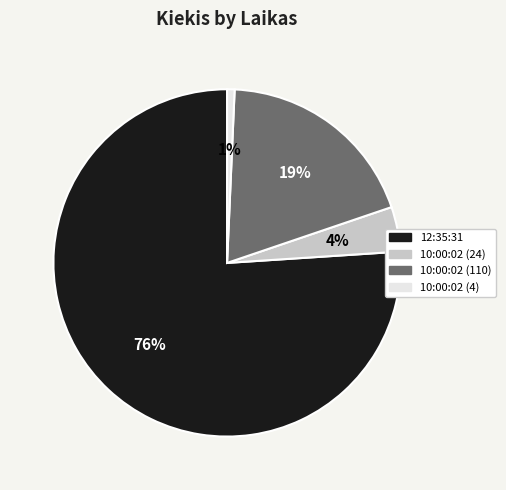

Combined, do 10:00:02 (24) and 10:00:02 (110) account for over 50%?

No